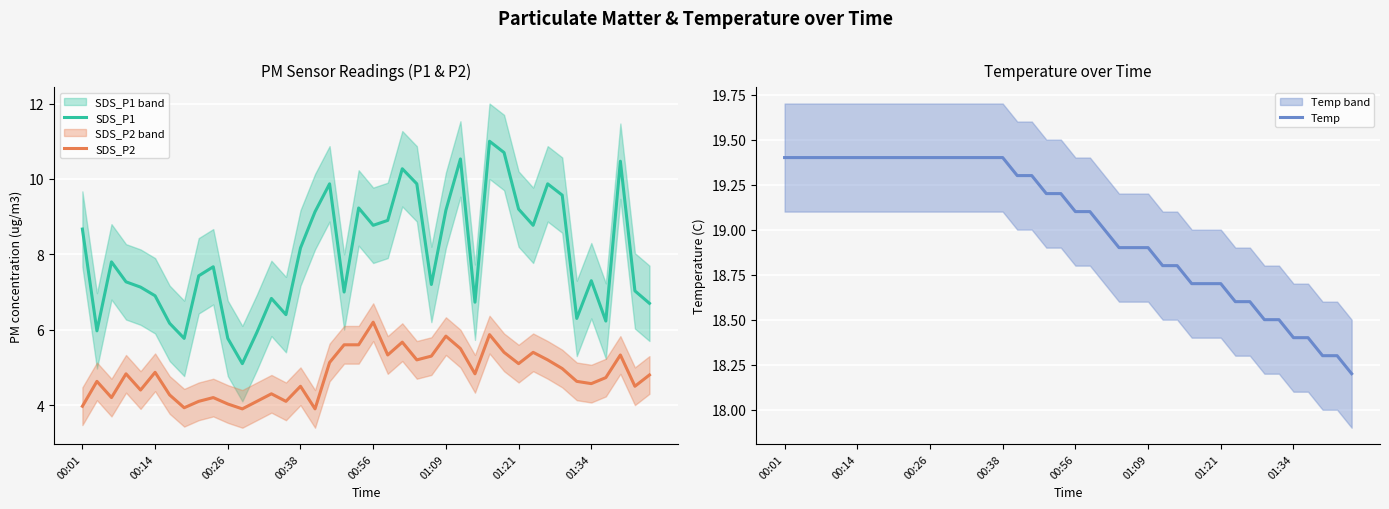

True or false: SDS_P2 and SDS_P1 intersect in this chart.

False